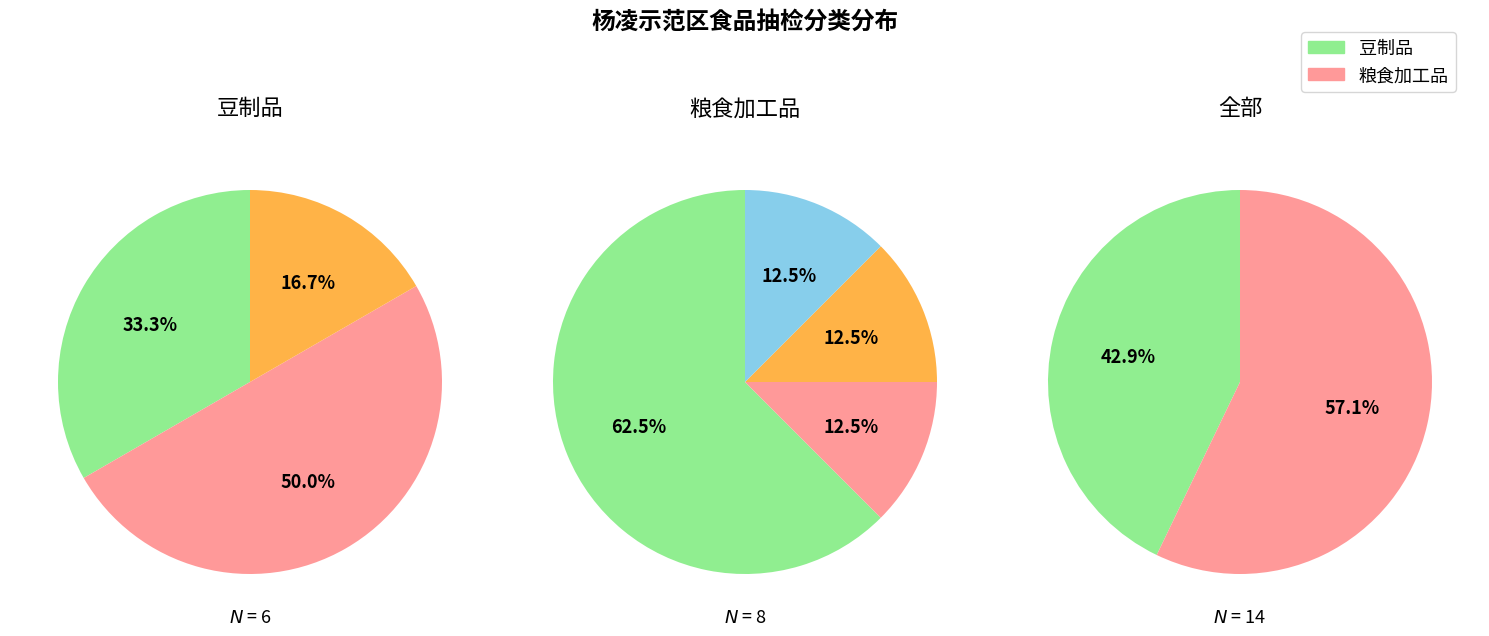

What percentage is the 0 slice, to the nearest percent?

43%